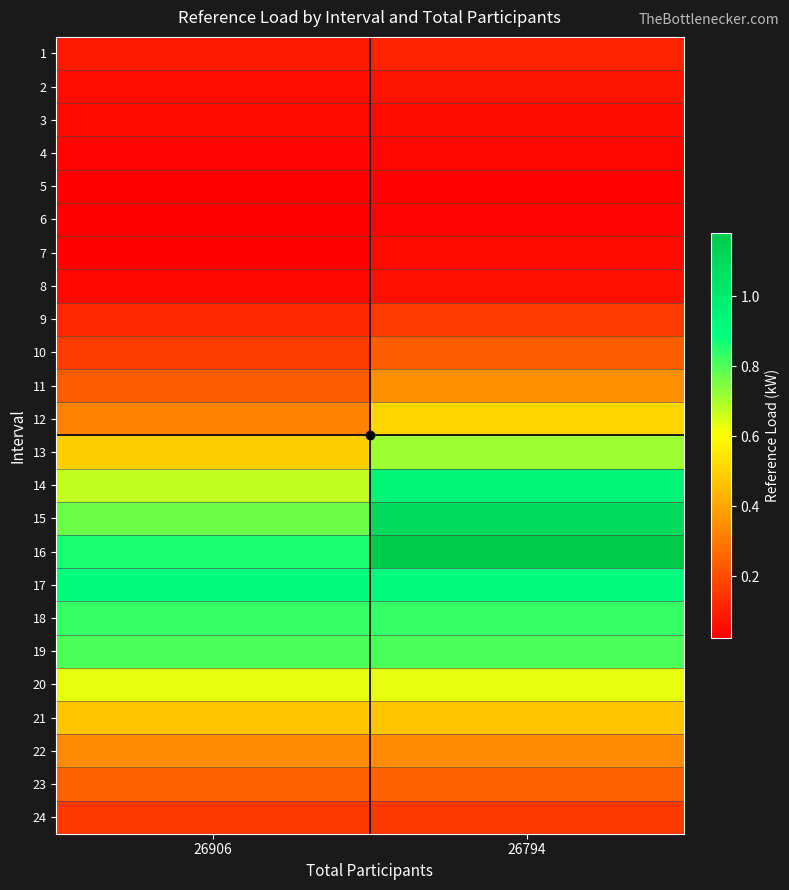

How many categories are shown in the chart?

2